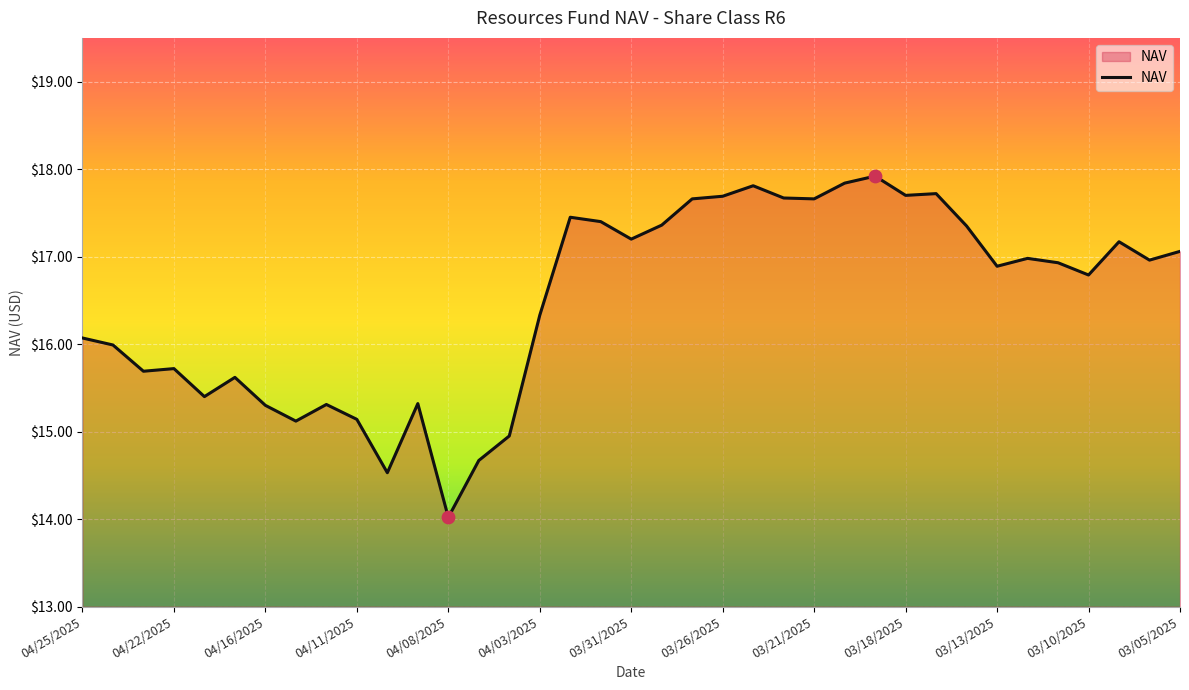

What is the maximum value shown in the chart?

17.9